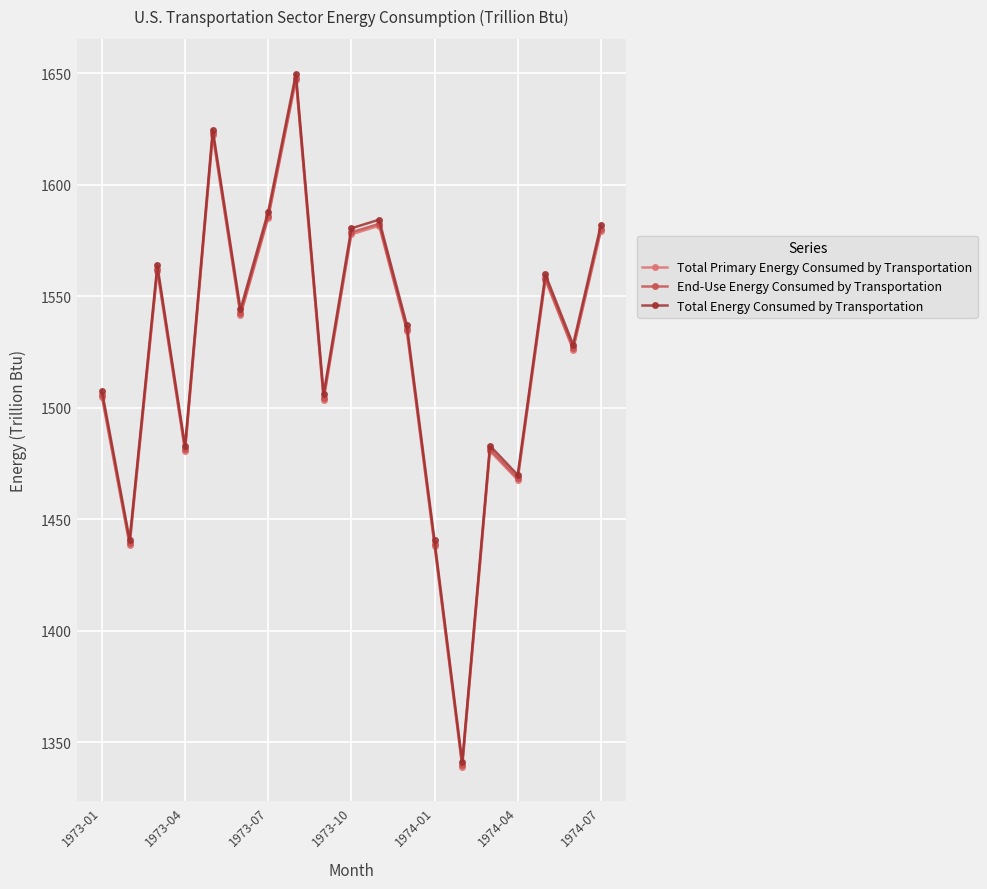

What is the average value of the End-Use Energy Consumed by Transportation series?

1525.3